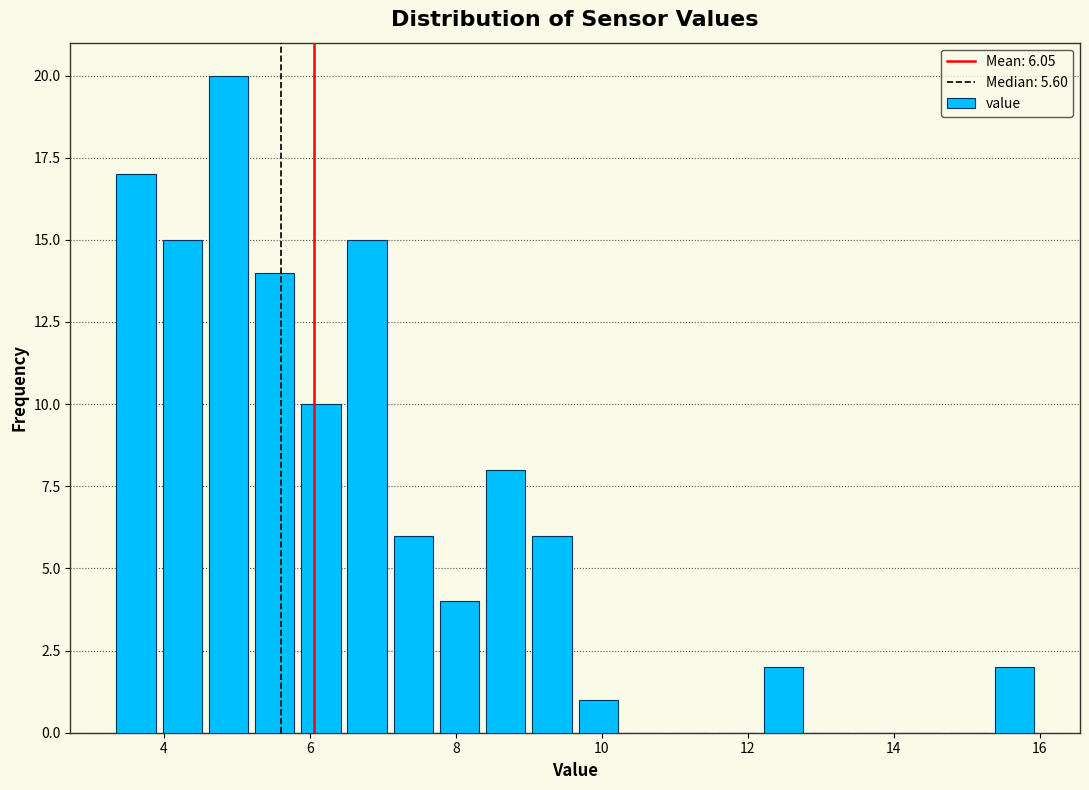

Around what value on the x-axis is the tallest bar? Give the approximate position of its centre, as read against the axis.

4.8